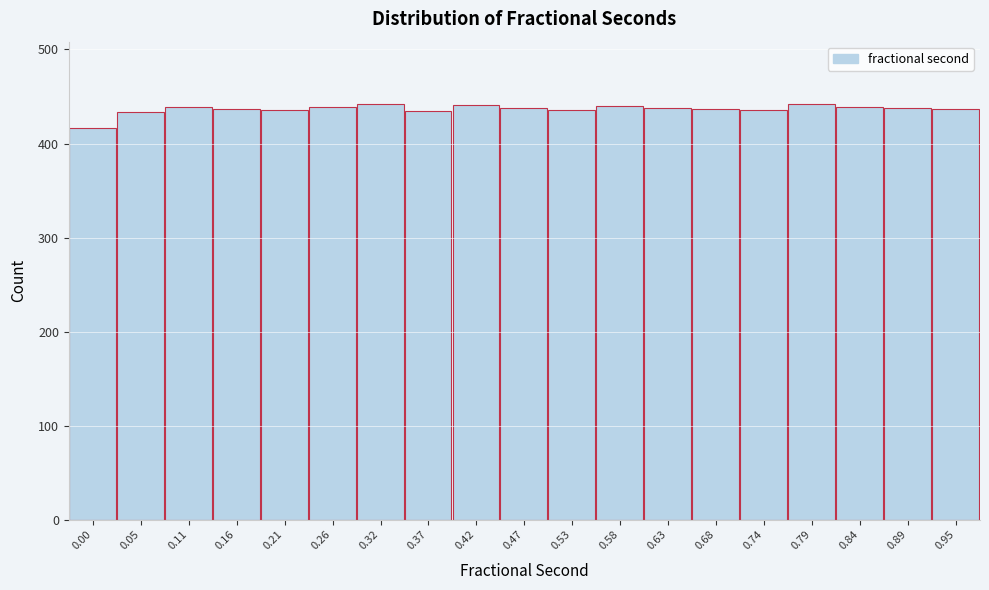

The value at 0.47 is 234. True or false?

False